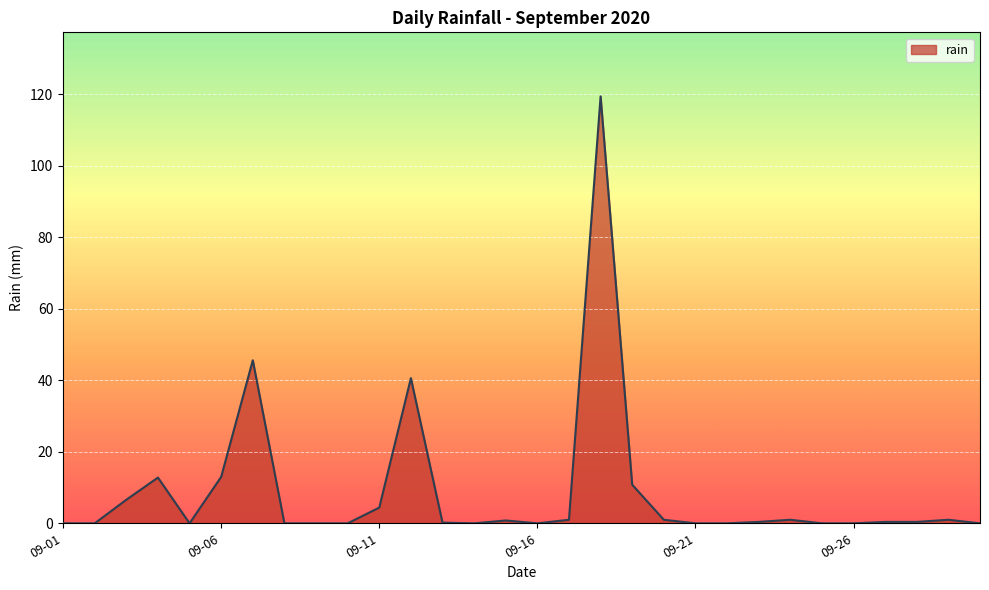

What is the greatest value displayed?

119.4